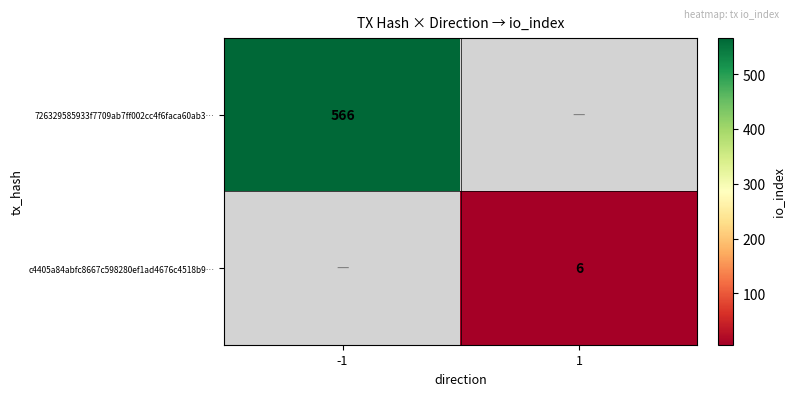

Which has a higher value, 1 or -1?

-1